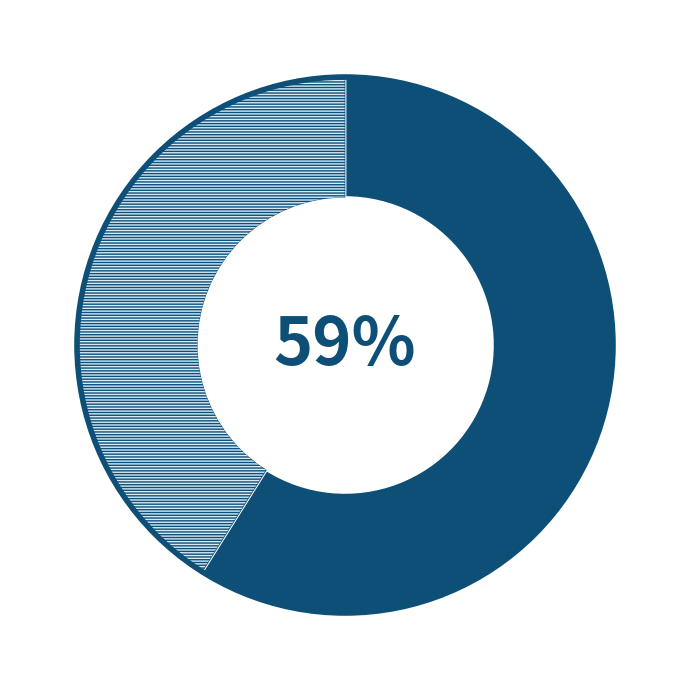

Is there a majority slice in this chart?

Yes